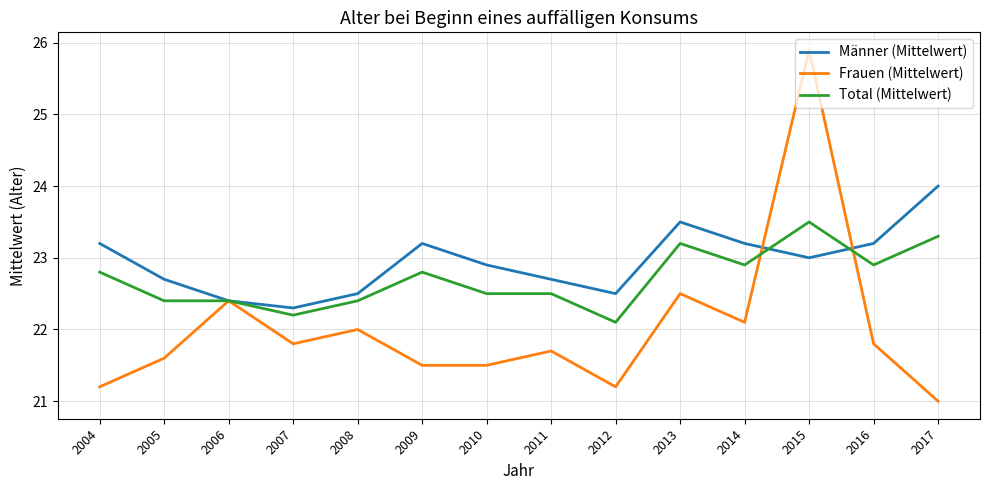

Which category has the highest value across all series?

2015